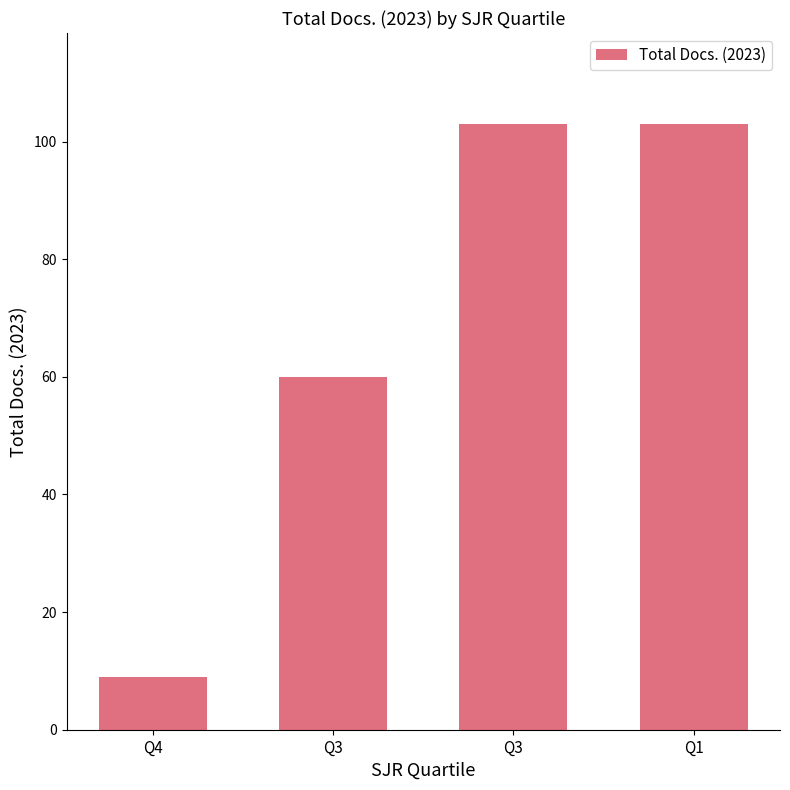

Does the chart contain any negative values?

No